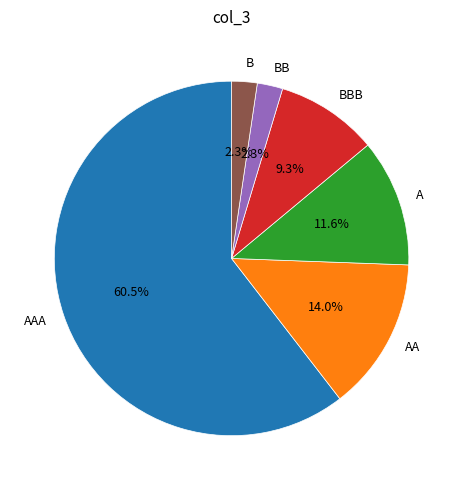

What is the largest slice in the pie chart?

AAA